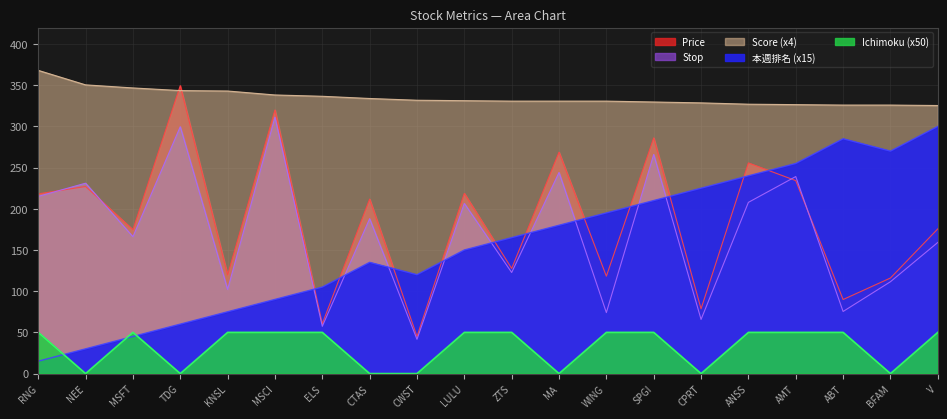

List the labels in order of Stop value, largest first.

MSCI, TDG, SPGI, MA, AMT, NEE, RNG, ANSS, LULU, CTAS, MSFT, V, ZTS, BFAM, KNSL, ABT, WING, CPRT, ELS, CWST